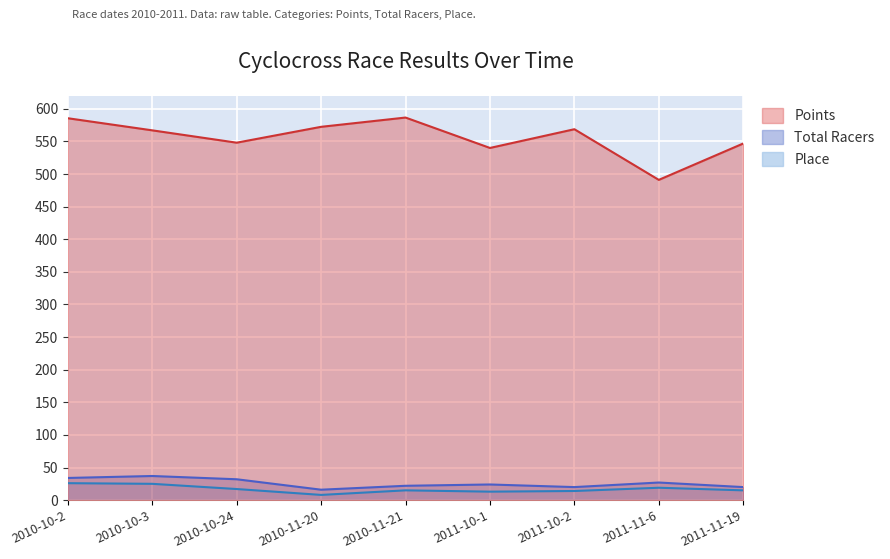

At how many categories does at least one series exceed 443?

9